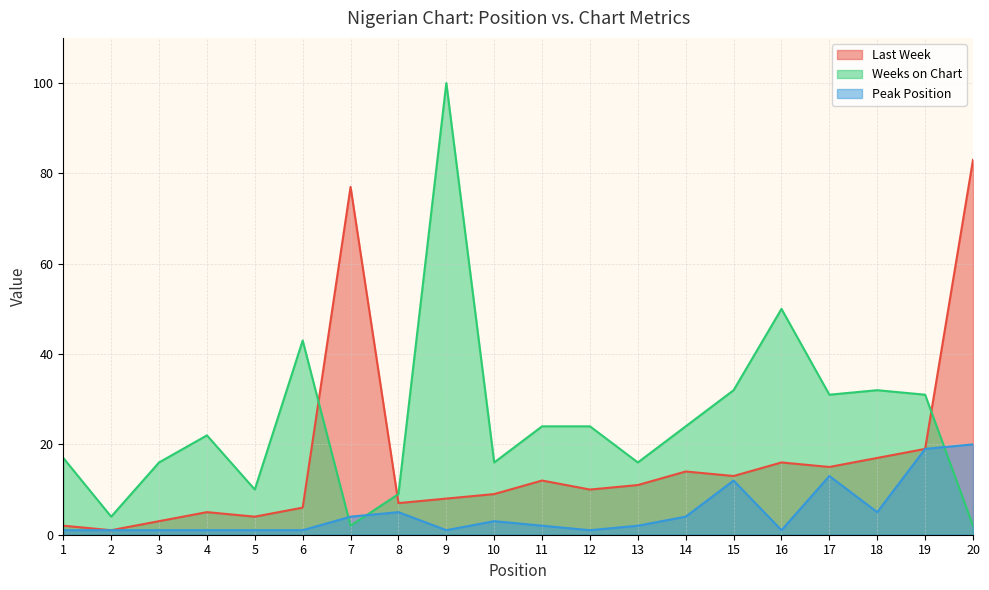

Is the value of Last Week at 4 greater than the value of Weeks on Chart at 10?

No